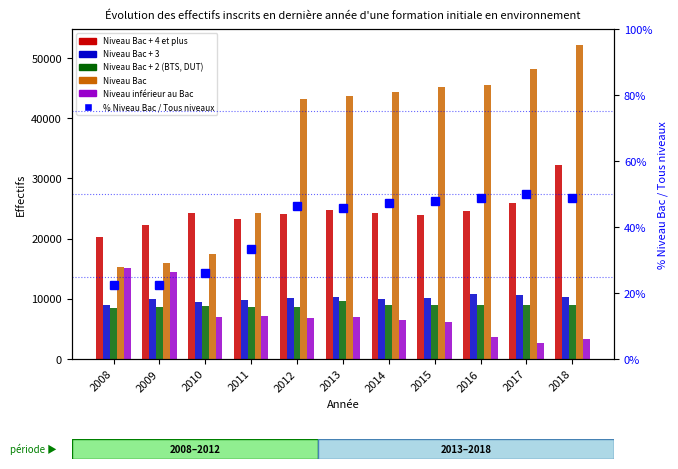

Which label corresponds to the smallest value in the chart?

2009